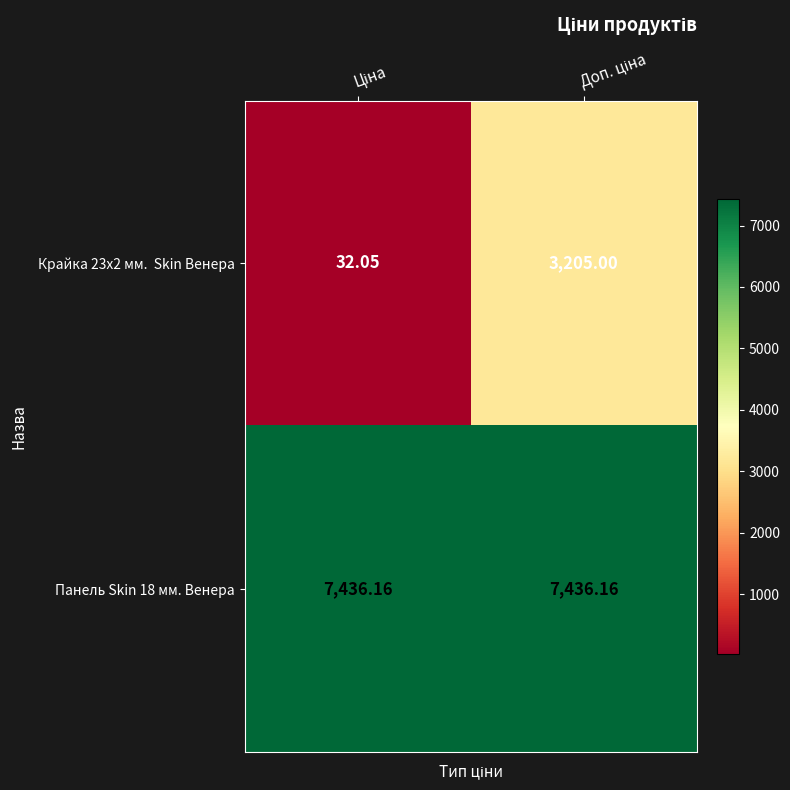

At how many categories does at least one series exceed 1793?

2